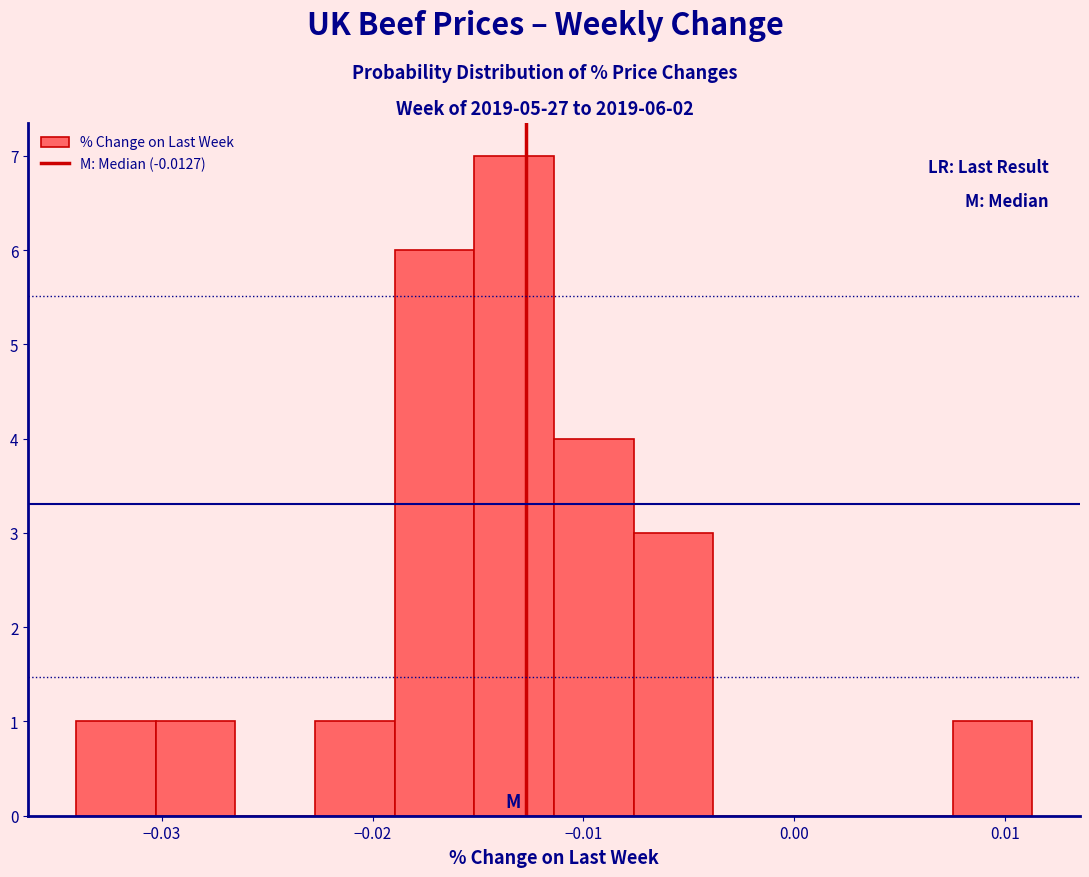

Around what value on the x-axis is the tallest bar? Give the approximate position of its centre, as read against the axis.

-0.013